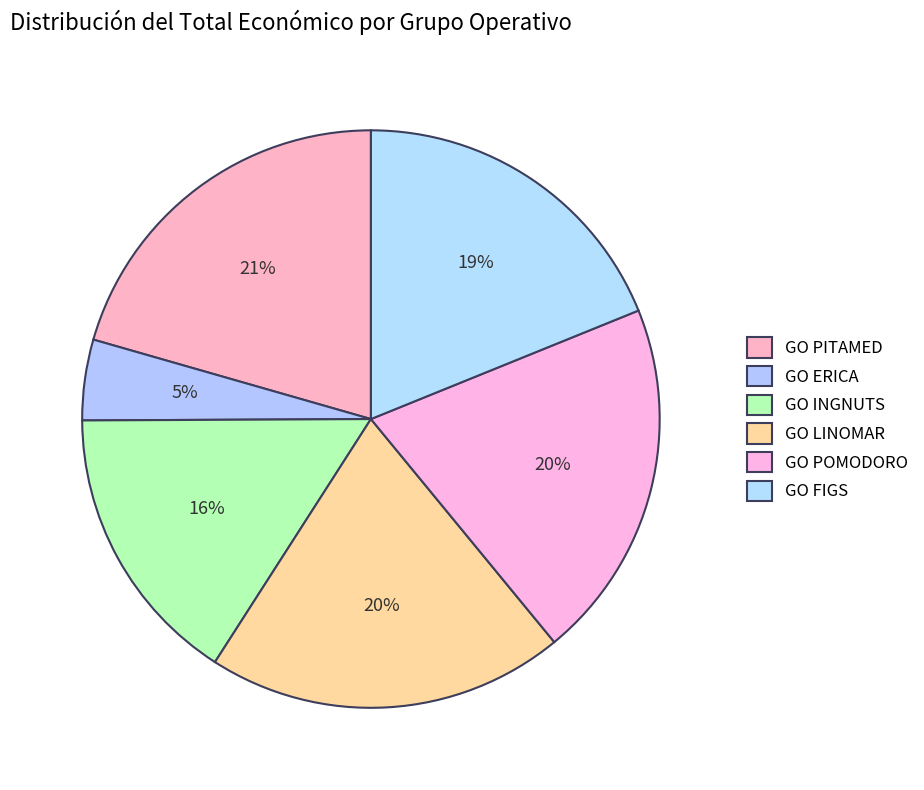

How many slices are in this pie chart?

6